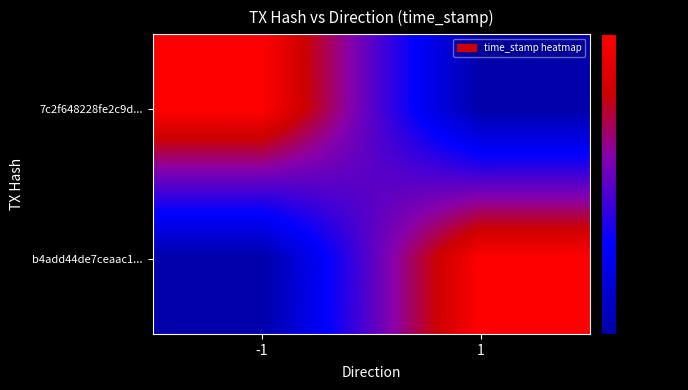

At how many categories does at least one series exceed 185745441?

2